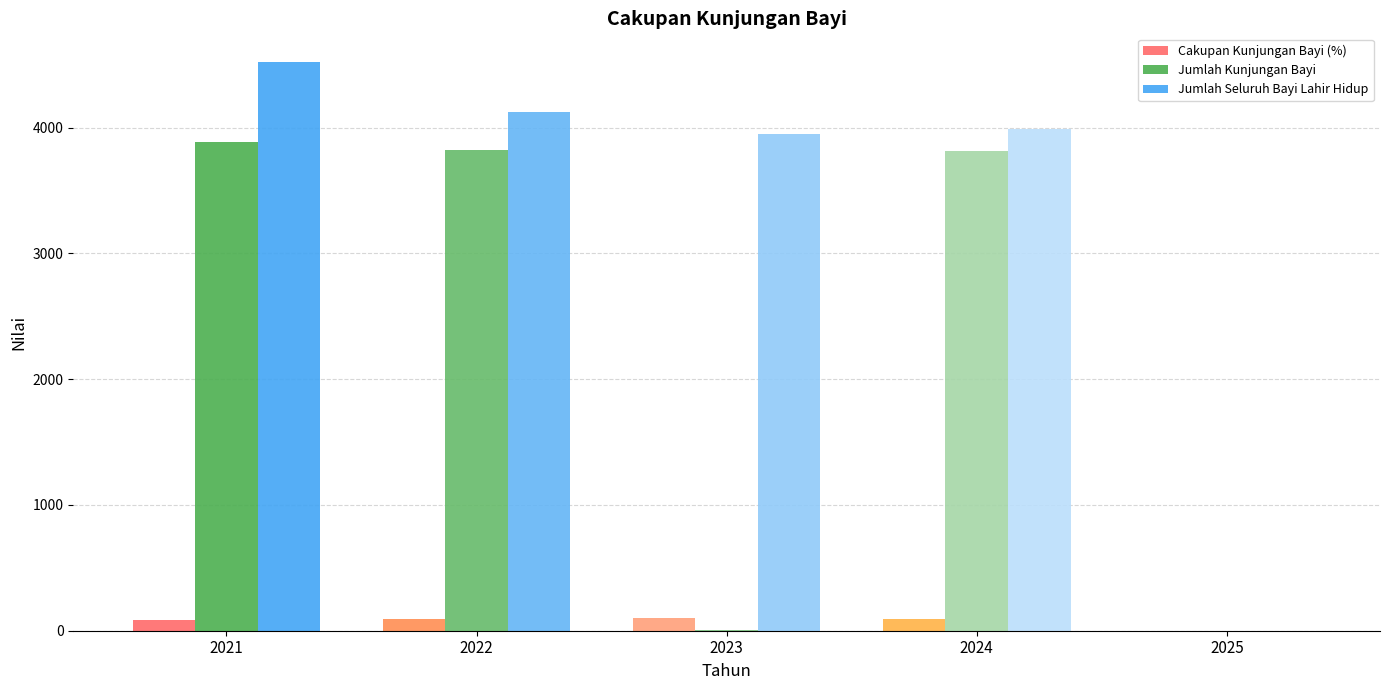

What is the total value across all series at 2022?

8030.3